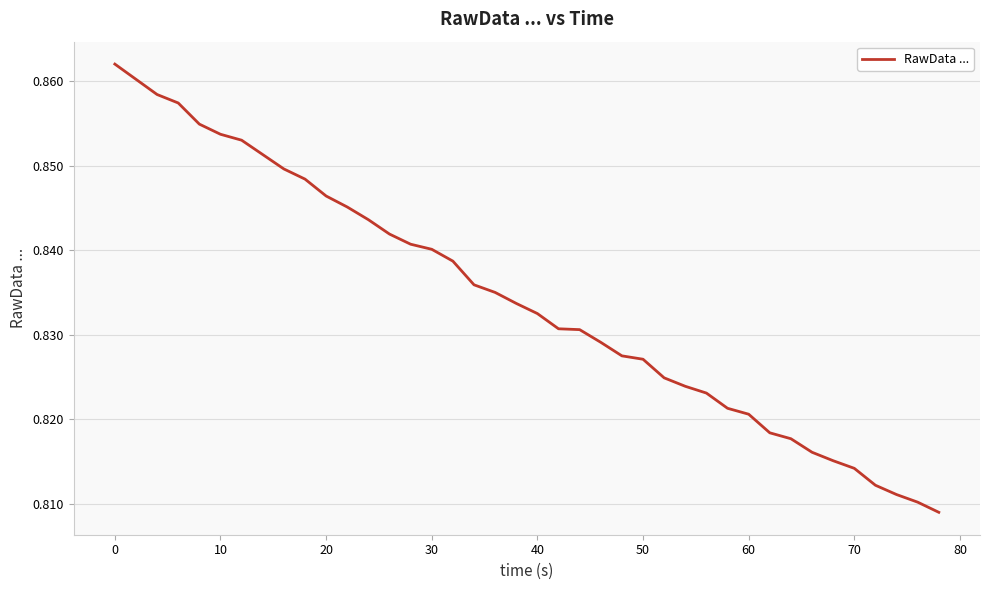

Does the chart have visible grid lines?

Yes